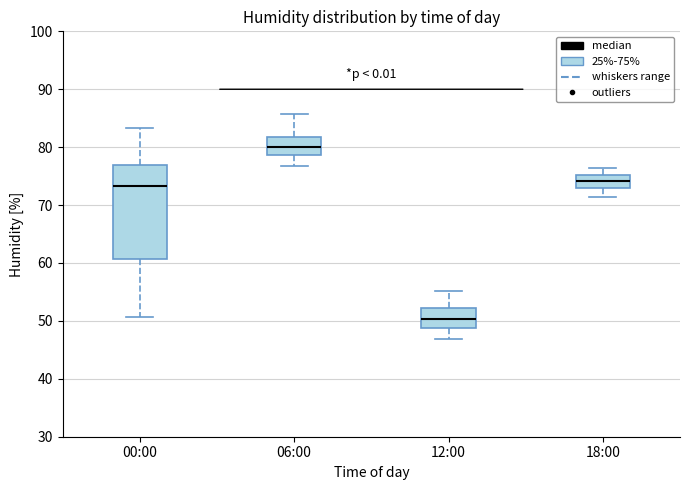

Reading left to right, transcribe this box plot: for each box, give where its median line is, the range the box spans, and where its two whiskers end, as read against the y-axis. The values are not printed on the chart, so give them approximately, as read against the axis.

00:00: median 73, box 61 to 77, whiskers 51 to 83
06:00: median 80, box 79 to 82, whiskers 77 to 86
12:00: median 50, box 49 to 52, whiskers 47 to 55
18:00: median 74, box 73 to 75, whiskers 71 to 76